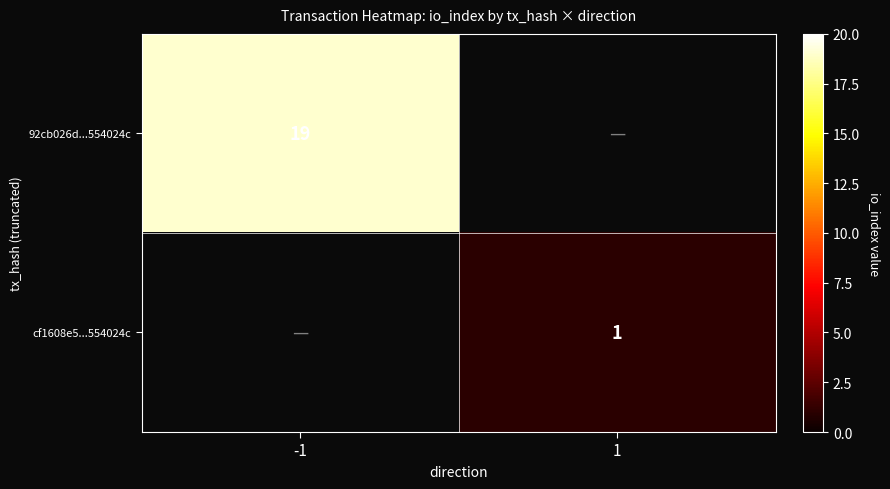

How many categories are shown in the chart?

2